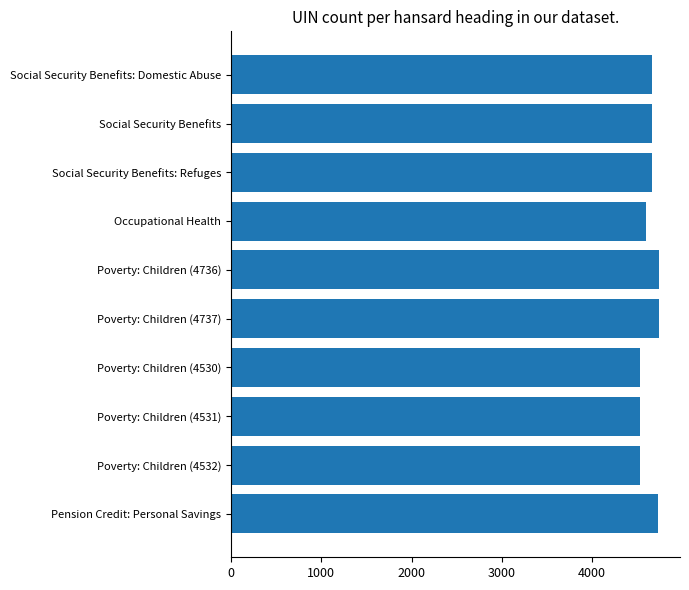

True or false: the data shows 7596 at Poverty: Children (4737).

False